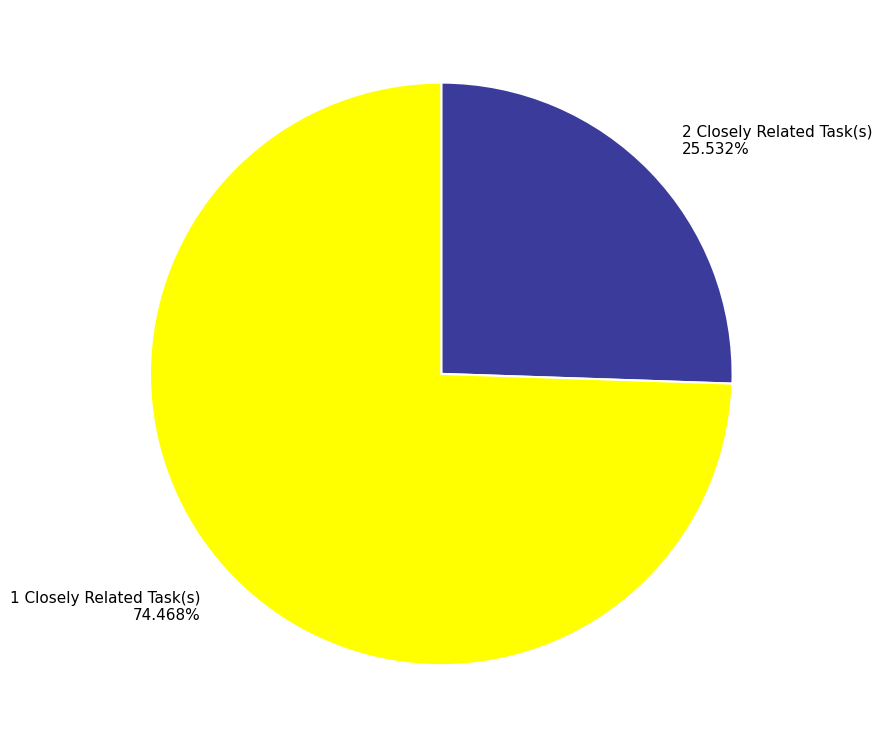

Is there a majority slice in this chart?

Yes